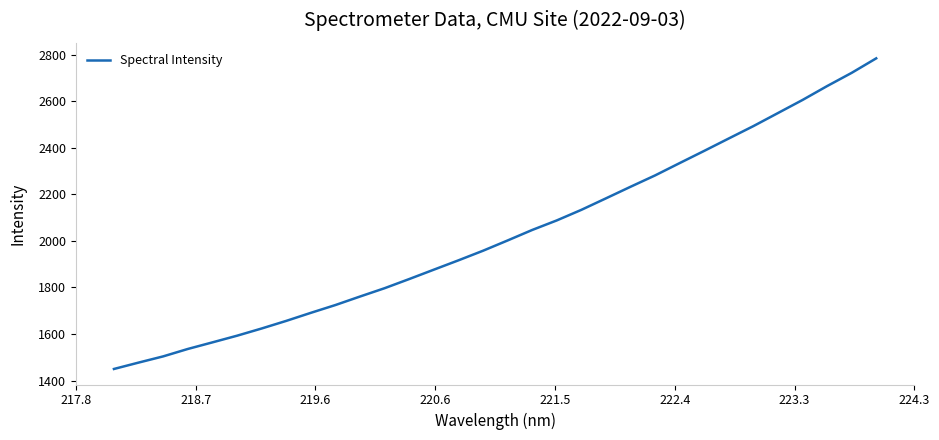

What is the smallest value displayed?

1449.8